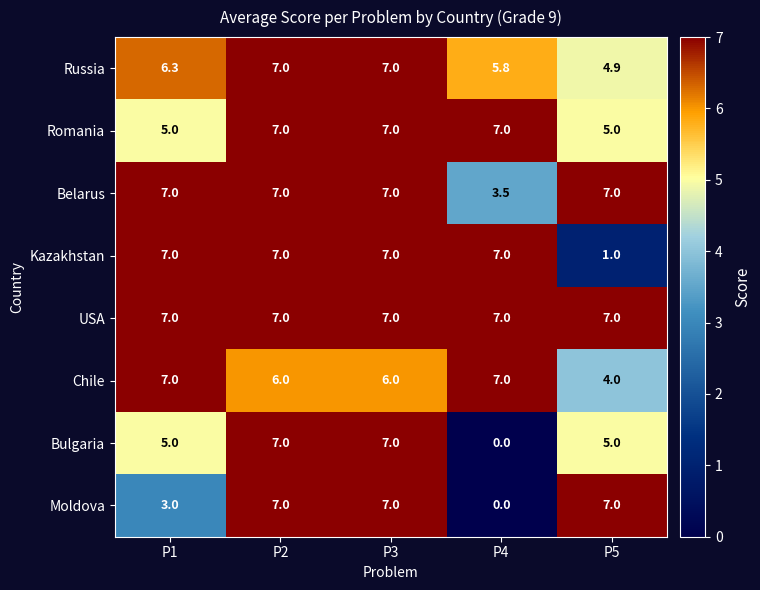

What is the maximum value shown in the chart?

7.0